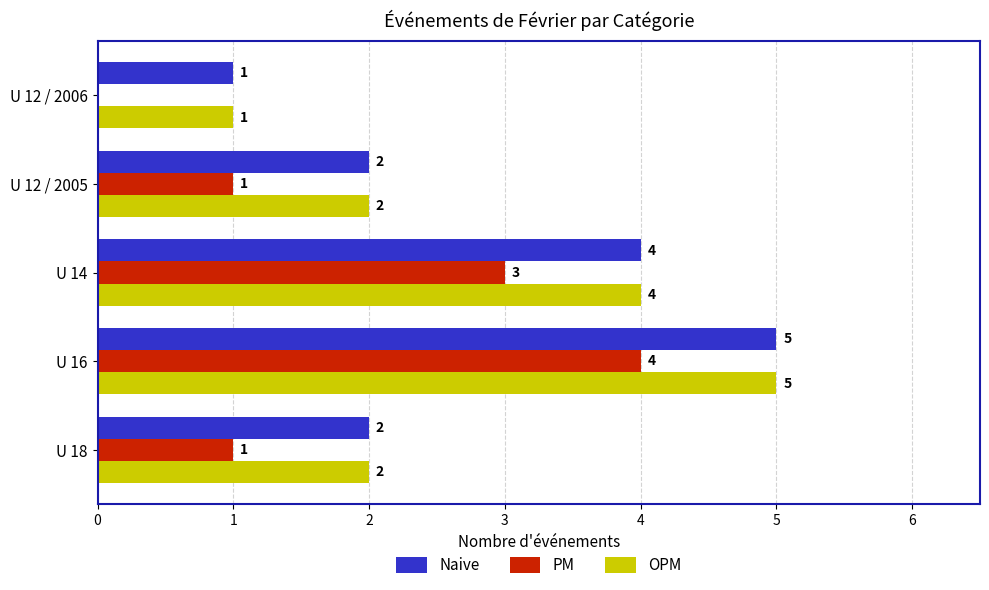

How many series are shown in this chart?

3